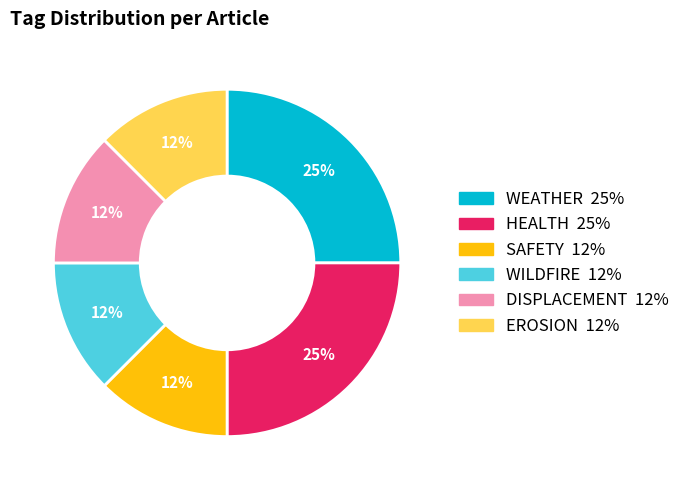

Do HEALTH and EROSION together represent more than half of the pie?

No